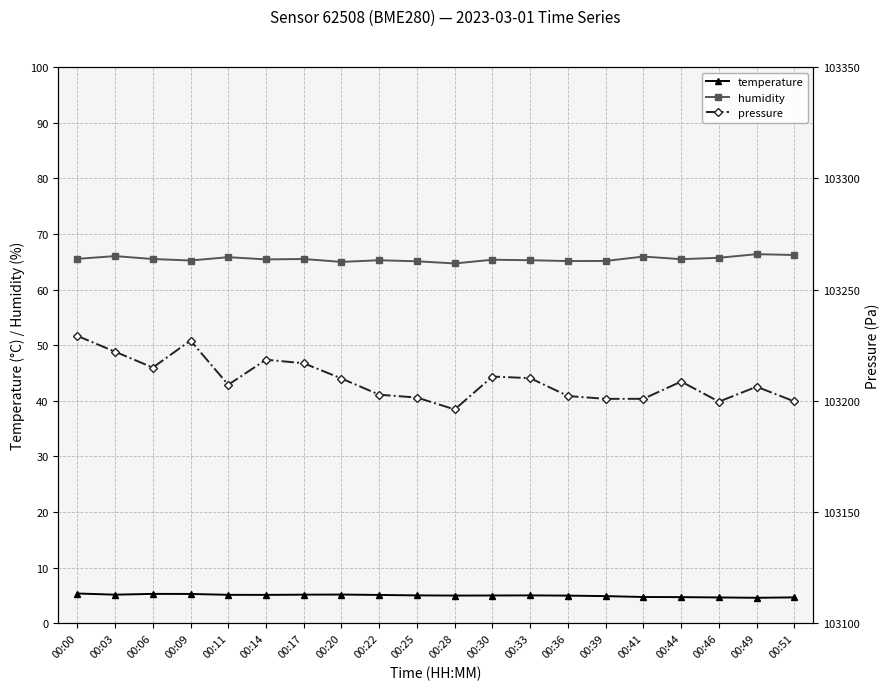

What is the difference between the highest and lowest values at 00:51?

103195.1